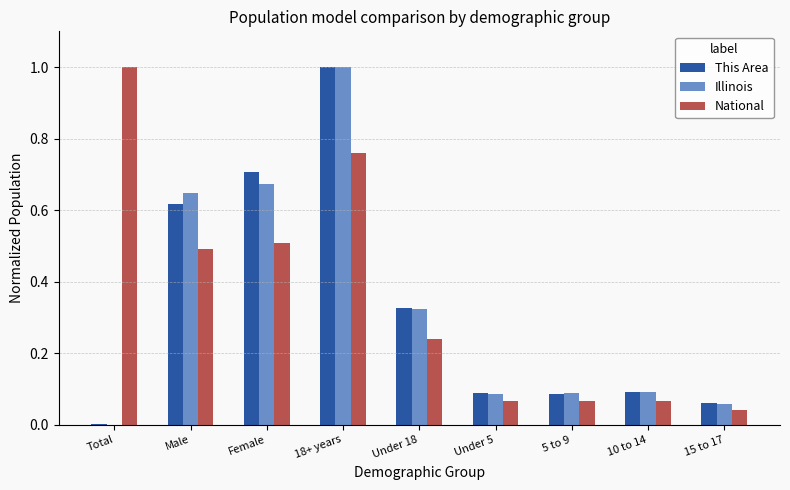

Which series has the largest range (max minus min)?

Illinois